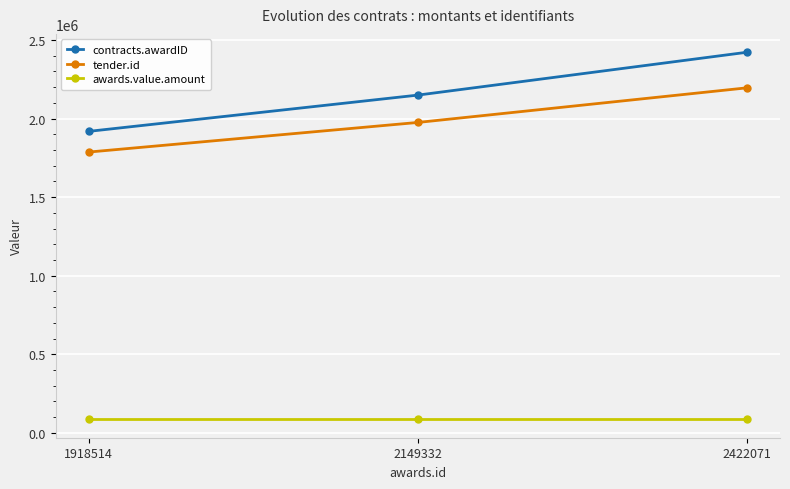

Reading right to left, what are all the values shown in this chart?

contracts.awardID: 2422071	2149332	1918514
tender.id: 2195735	1975361	1786843
awards.value.amount: 86000	86000	86000